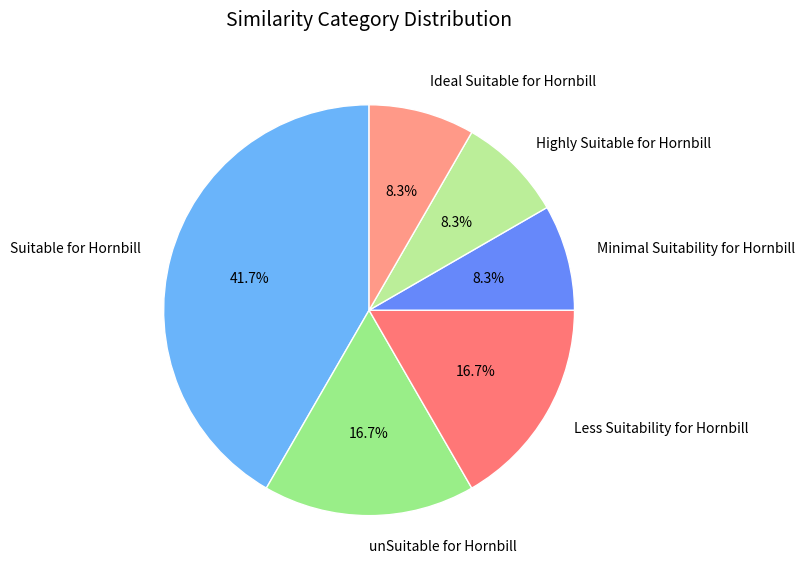

What percentage do Minimal Suitability for Hornbill and Less Suitability for Hornbill together represent?

25.0%